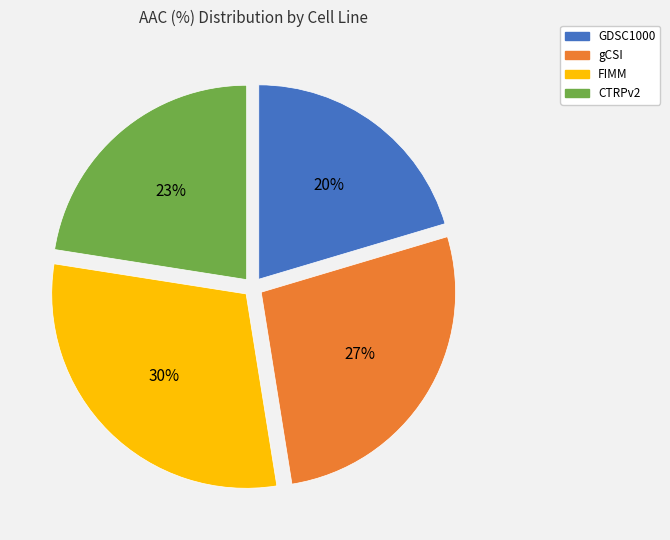

To the nearest percent, what is the average slice percentage?

25%